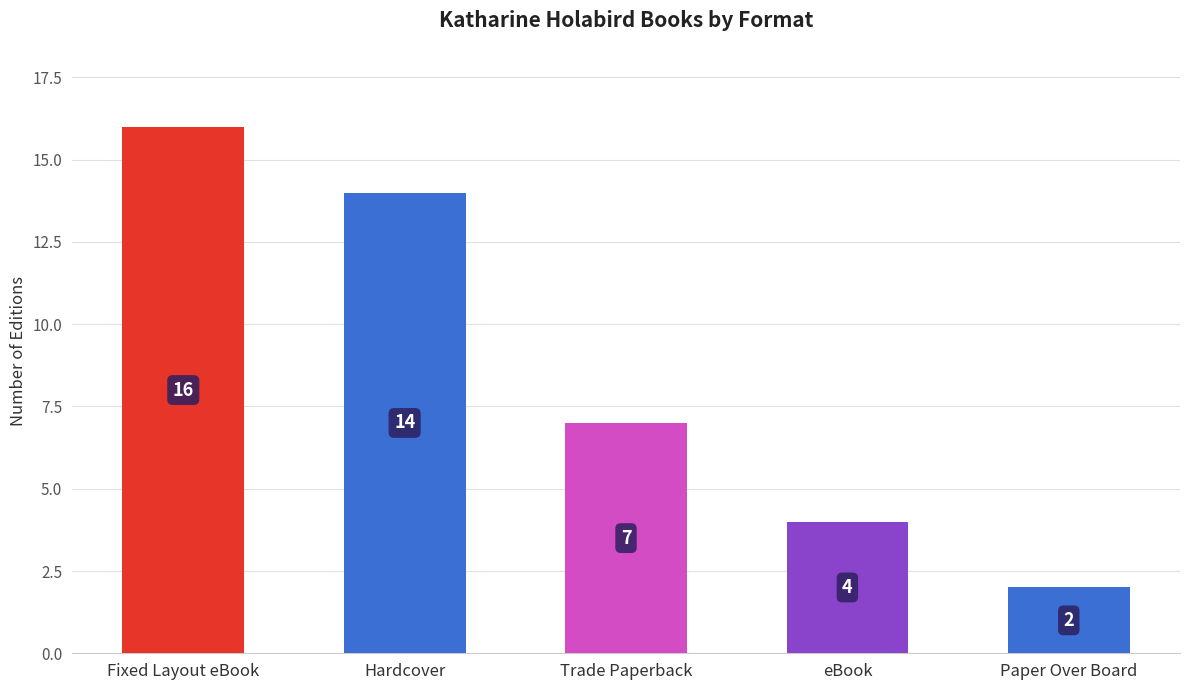

How many data points are less than 7?

2